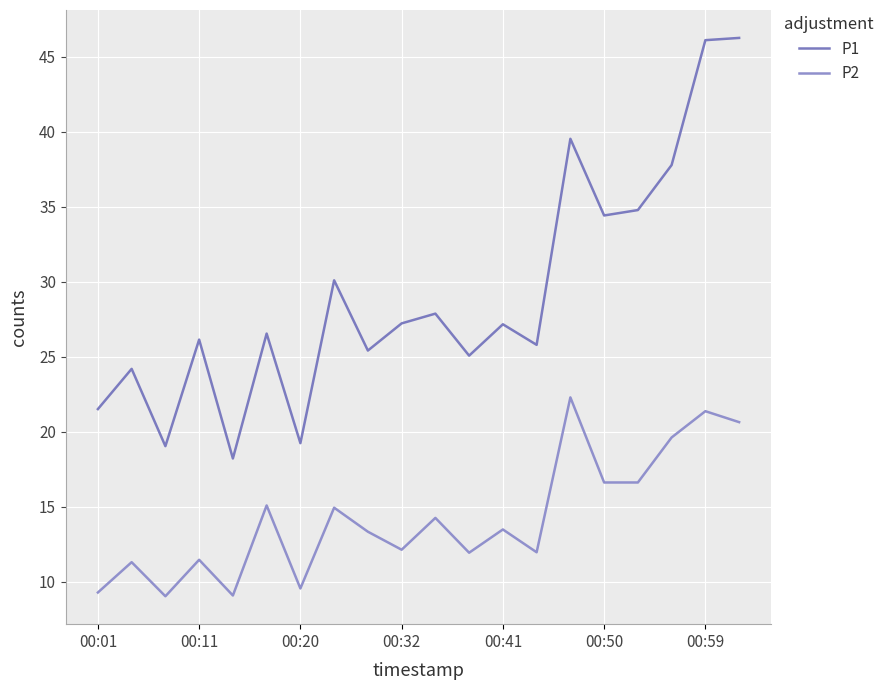

Reading left to right, list all the values displayed in this chart.

P1: 21.5	24.2	19.1	26.1	18.2	26.6	19.2	30.1	25.4	27.2	27.9	25.1	27.2	25.8	39.5	34.4	34.8	37.8	46.1	46.2
P2: 9.3	11.3	9.1	11.5	9.1	15.1	9.6	14.9	13.3	12.2	14.3	11.9	13.5	12.0	22.3	16.6	16.6	19.6	21.4	20.6